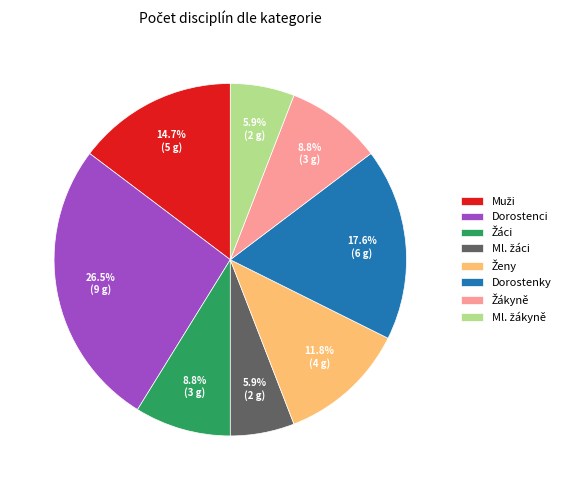

Is there any slice that represents more than half of the pie?

No